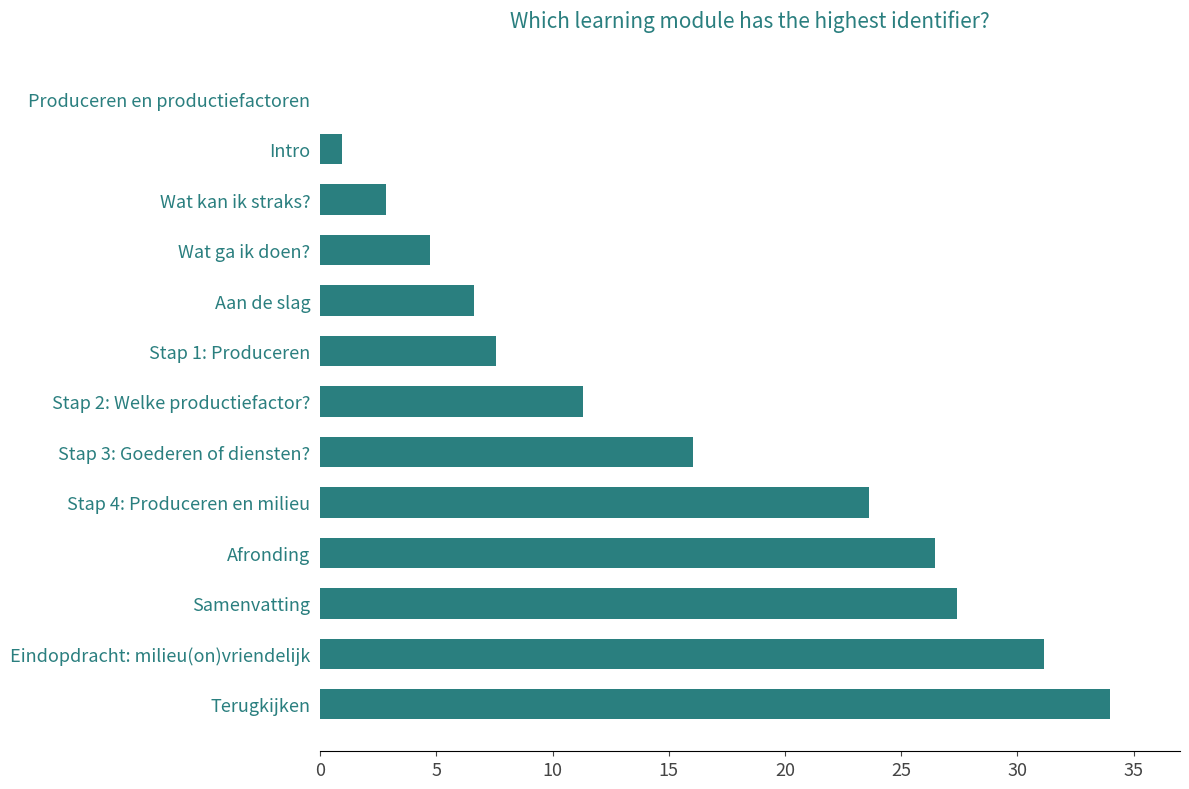

How many series are shown in this chart?

1